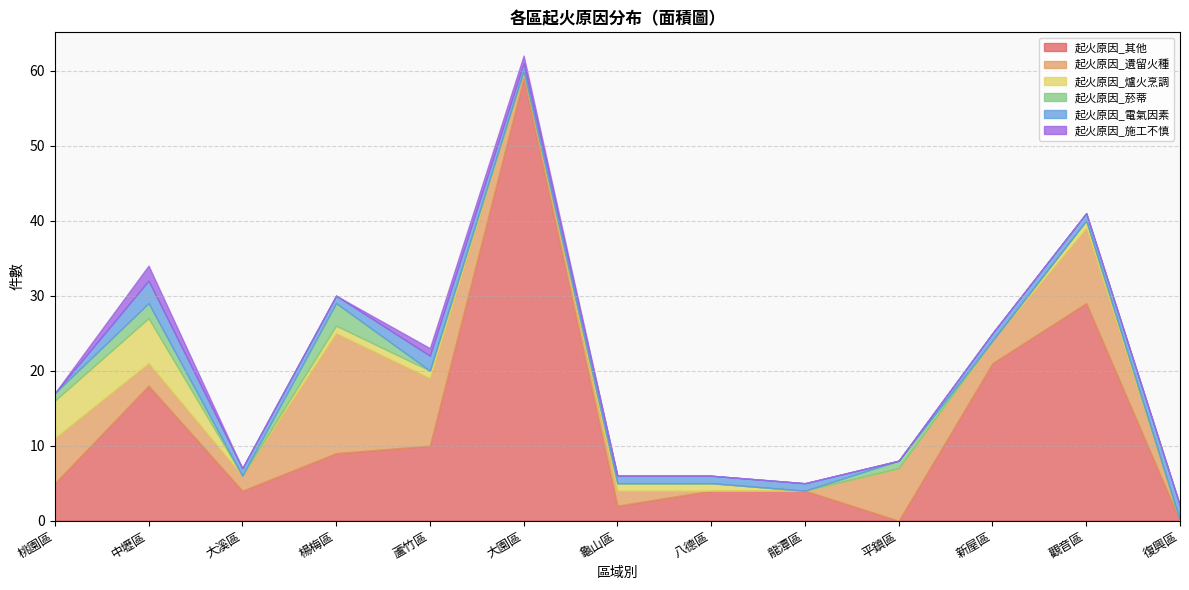

Reading right to left, list all the values displayed in this chart.

起火原因_其他: 復興區=0	觀音區=29	新屋區=21	平鎮區=0	龍潭區=4	八德區=4	龜山區=2	大園區=59	蘆竹區=10	楊梅區=9	大溪區=4	中壢區=18	桃園區=5
起火原因_遺留火種: 復興區=0	觀音區=10	新屋區=3	平鎮區=7	龍潭區=0	八德區=0	龜山區=2	大園區=1	蘆竹區=9	楊梅區=16	大溪區=2	中壢區=3	桃園區=6
起火原因_爐火烹調: 復興區=0	觀音區=1	新屋區=0	平鎮區=0	龍潭區=0	八德區=1	龜山區=1	大園區=0	蘆竹區=1	楊梅區=1	大溪區=0	中壢區=6	桃園區=5
起火原因_菸蒂: 復興區=0	觀音區=0	新屋區=0	平鎮區=1	龍潭區=0	八德區=0	龜山區=0	大園區=0	蘆竹區=0	楊梅區=3	大溪區=0	中壢區=2	桃園區=1
起火原因_電氣因素: 復興區=2	觀音區=1	新屋區=1	平鎮區=0	龍潭區=1	八德區=1	龜山區=1	大園區=1	蘆竹區=2	楊梅區=1	大溪區=1	中壢區=3	桃園區=0
起火原因_施工不慎: 復興區=0	觀音區=0	新屋區=0	平鎮區=0	龍潭區=0	八德區=0	龜山區=0	大園區=1	蘆竹區=1	楊梅區=0	大溪區=0	中壢區=2	桃園區=0